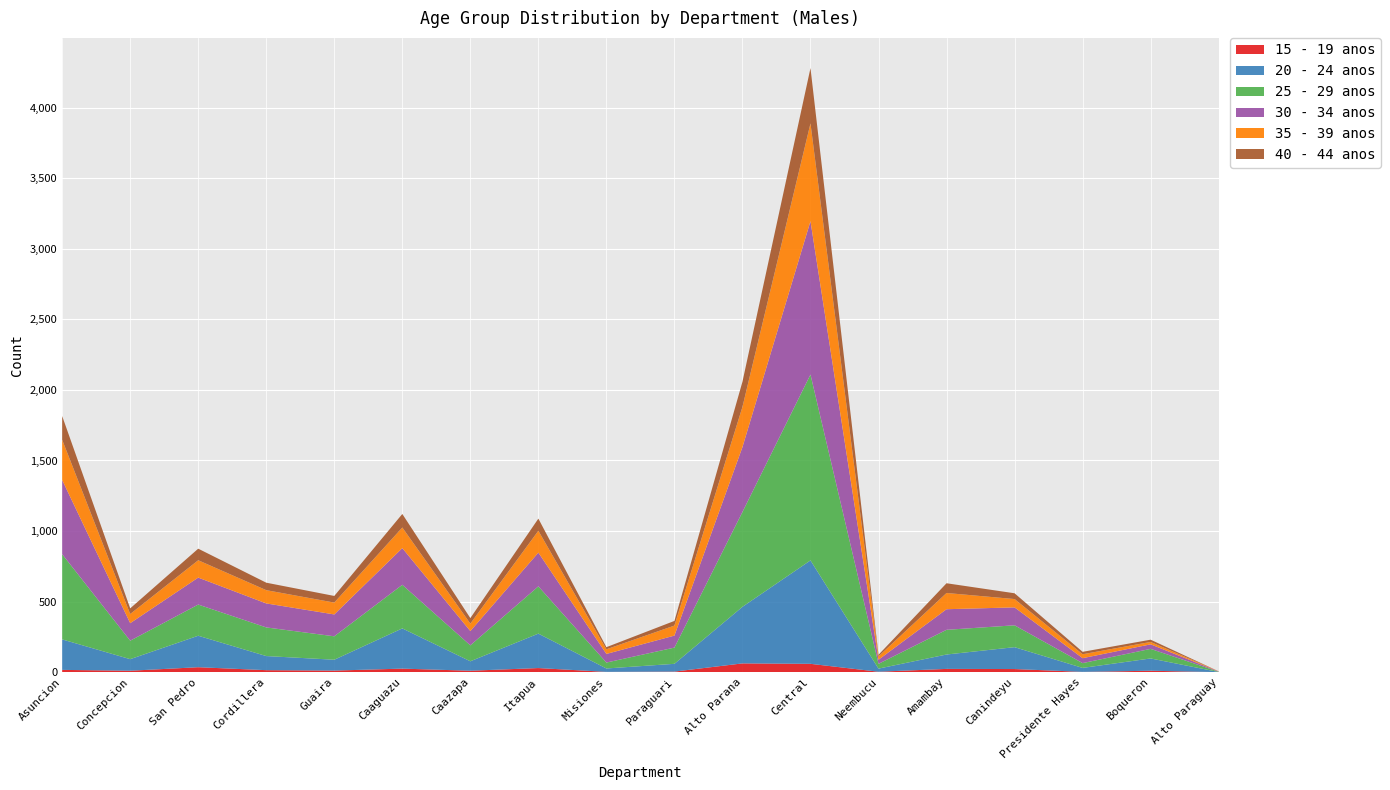

Reading left to right, extract all data points from this chart.

15 - 19 anos: Asuncion=16	Concepcion=10	San Pedro=35	Cordillera=14	Guaira=11	Caaguazu=25	Caazapa=10	Itapua=29	Misiones=2	Paraguari=4	Alto Parana=62	Central=59	Neembucu=3	Amambay=23	Canindeyu=22	Presidente Hayes=2	Boqueron=10	Alto Paraguay=0
20 - 24 anos: Asuncion=216	Concepcion=82	San Pedro=223	Cordillera=100	Guaira=77	Caaguazu=285	Caazapa=67	Itapua=244	Misiones=24	Paraguari=55	Alto Parana=401	Central=733	Neembucu=22	Amambay=102	Canindeyu=155	Presidente Hayes=28	Boqueron=87	Alto Paraguay=1
25 - 29 anos: Asuncion=604	Concepcion=131	San Pedro=221	Cordillera=203	Guaira=166	Caaguazu=309	Caazapa=113	Itapua=335	Misiones=42	Paraguari=115	Alto Parana=672	Central=1317	Neembucu=34	Amambay=175	Canindeyu=155	Presidente Hayes=34	Boqueron=68	Alto Paraguay=2
30 - 34 anos: Asuncion=526	Concepcion=124	San Pedro=191	Cordillera=170	Guaira=155	Caaguazu=260	Caazapa=101	Itapua=239	Misiones=61	Paraguari=85	Alto Parana=460	Central=1087	Neembucu=29	Amambay=146	Canindeyu=127	Presidente Hayes=35	Boqueron=32	Alto Paraguay=2
35 - 39 anos: Asuncion=285	Concepcion=65	San Pedro=123	Cordillera=94	Guaira=84	Caaguazu=146	Caazapa=53	Itapua=155	Misiones=33	Paraguari=71	Alto Parana=285	Central=693	Neembucu=24	Amambay=115	Canindeyu=59	Presidente Hayes=28	Boqueron=17	Alto Paraguay=1
40 - 44 anos: Asuncion=168	Concepcion=40	San Pedro=82	Cordillera=53	Guaira=47	Caaguazu=96	Caazapa=39	Itapua=86	Misiones=15	Paraguari=33	Alto Parana=178	Central=392	Neembucu=11	Amambay=69	Canindeyu=41	Presidente Hayes=17	Boqueron=16	Alto Paraguay=0